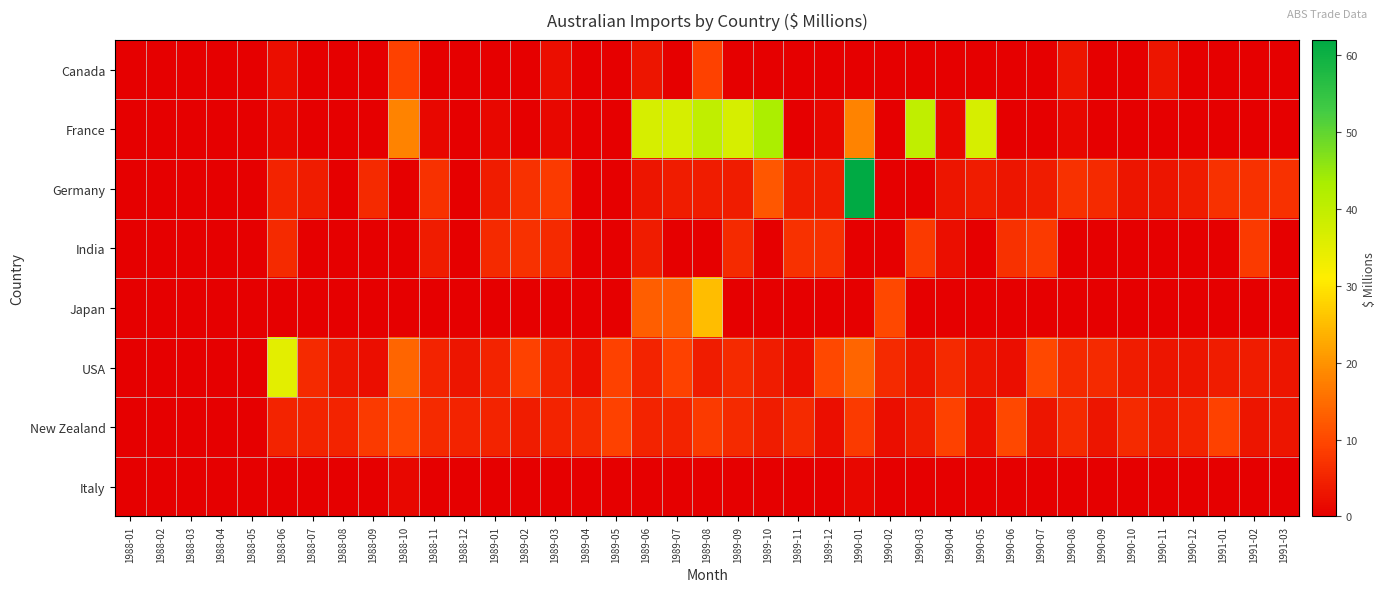

Which has a higher value, 1988-06 or 1990-04?

1988-06